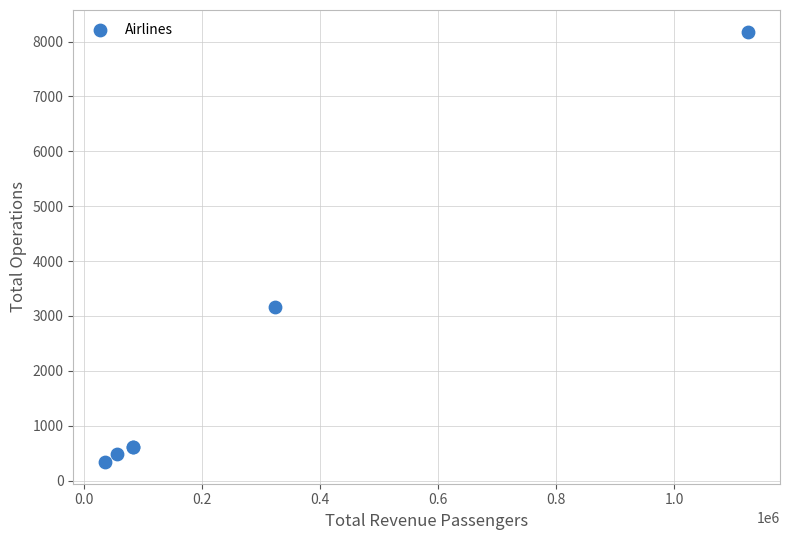

What Y value in the scatter plot is closest to 4258?

3169